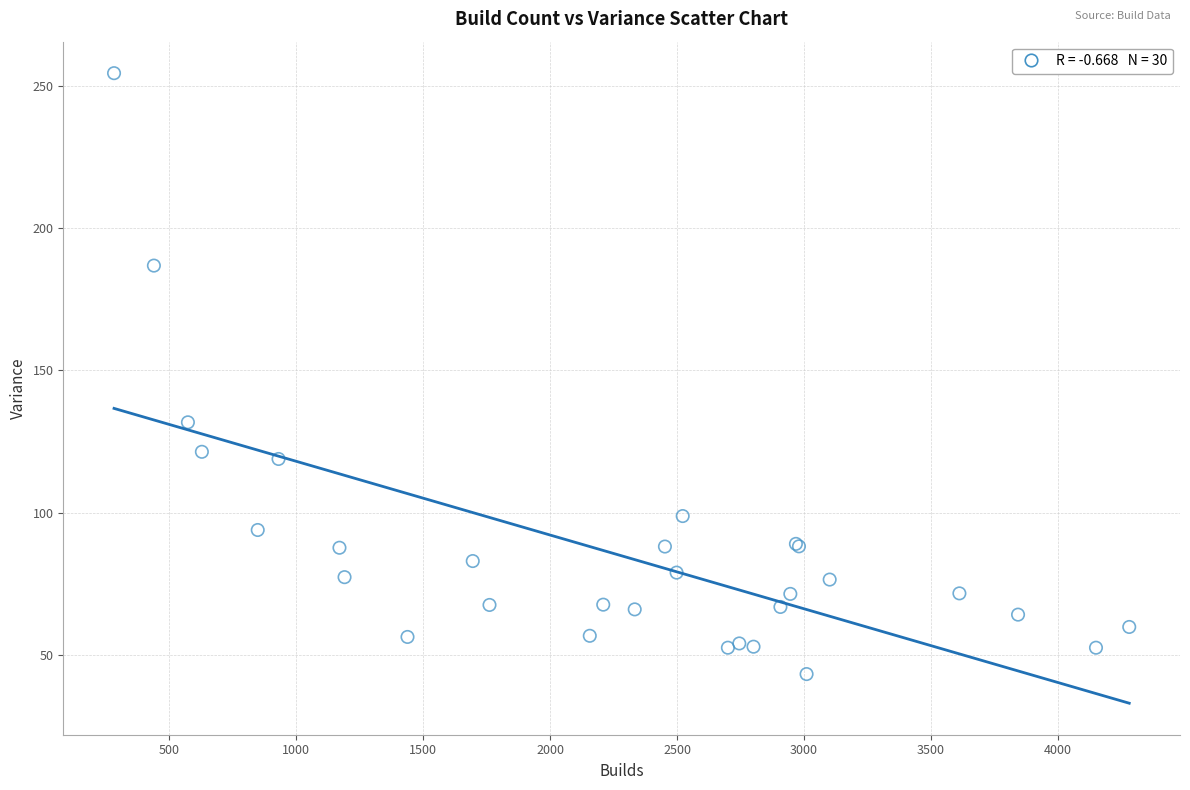

What Y value in the scatter plot is closest to 148?

131.8